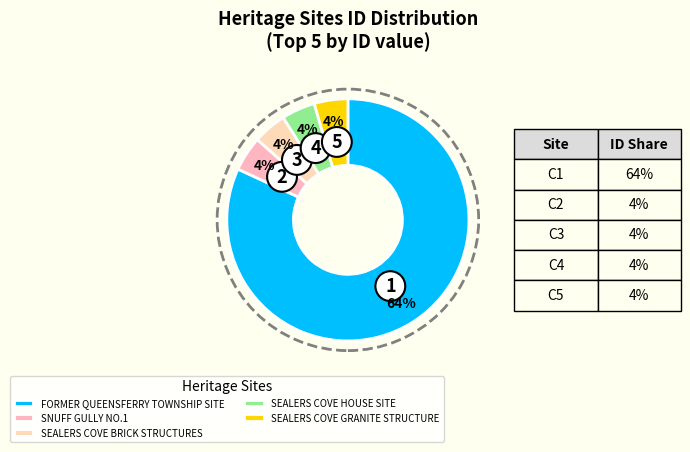

Combined, do SEALERS COVE BRICK STRUCTURES and FORMER QUEENSFERRY TOWNSHIP SITE account for over 50%?

Yes